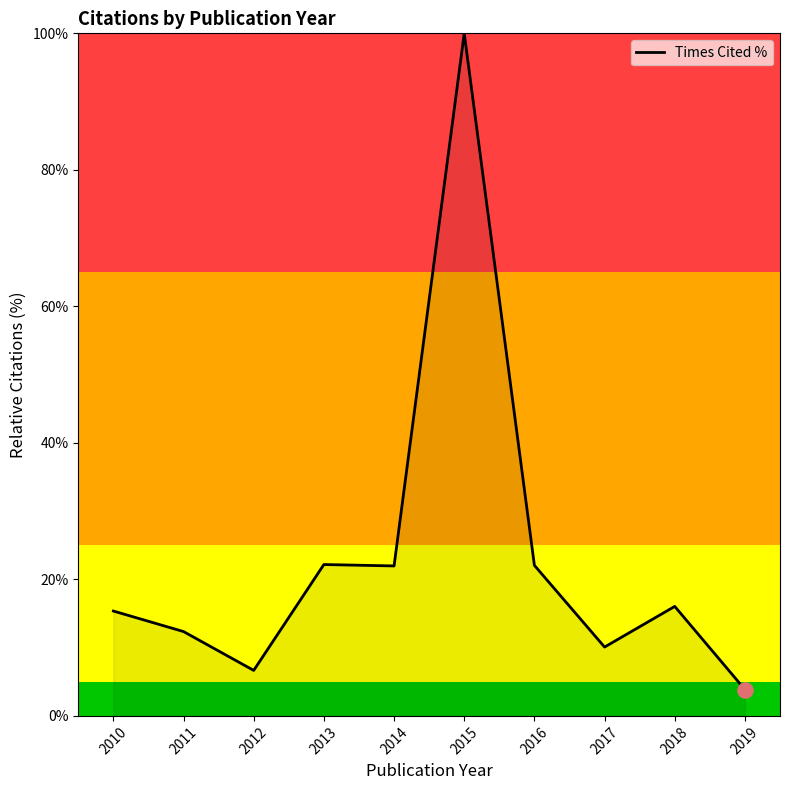

Which has a higher value, 2012 or 2016?

2016